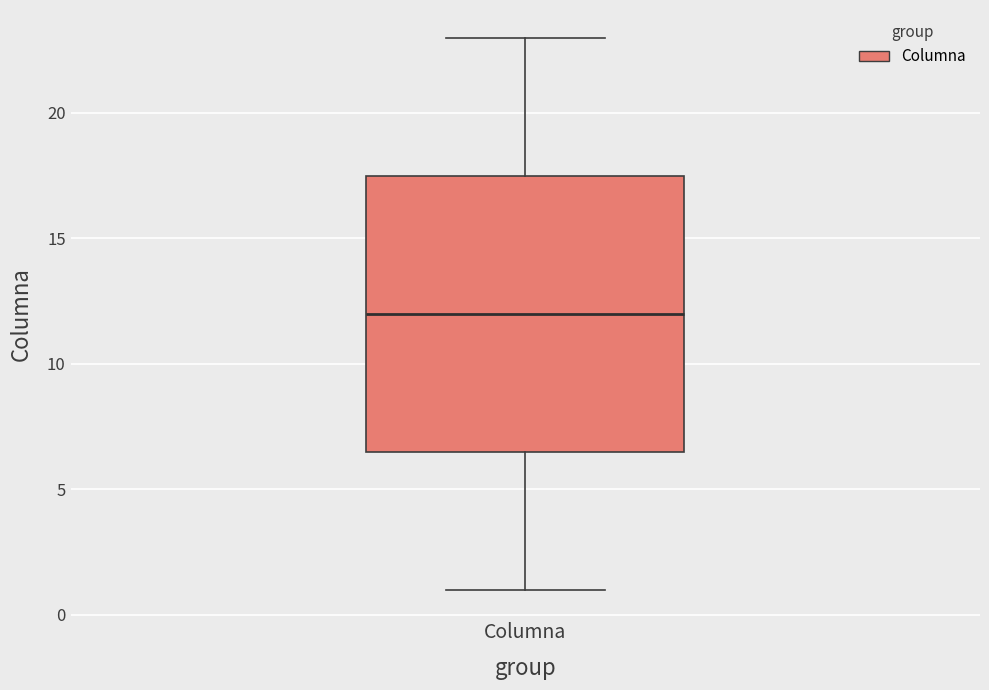

Read this box plot against the y-axis: the position of the median line, the range covered by the box, and the ends of both whiskers. The values are not printed on the chart, so give them approximately, as read against the axis.

median 12.0, box 6.5 to 17.5, whiskers 1.0 to 23.0